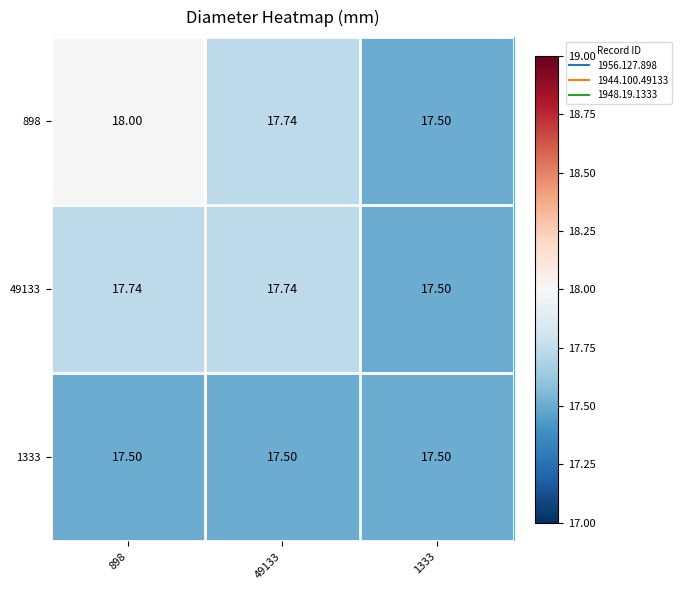

Which category has the highest value across all series?

898